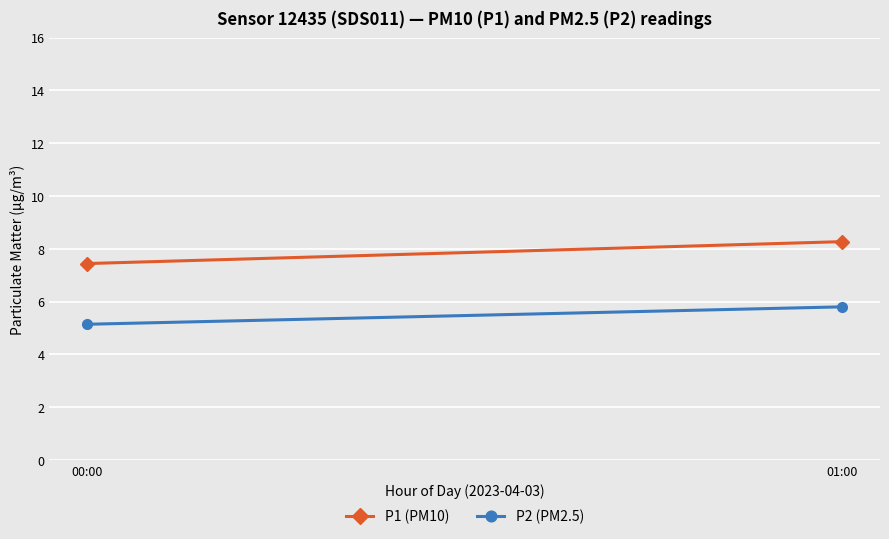

Between 01:00 and 00:00, which is larger?

01:00